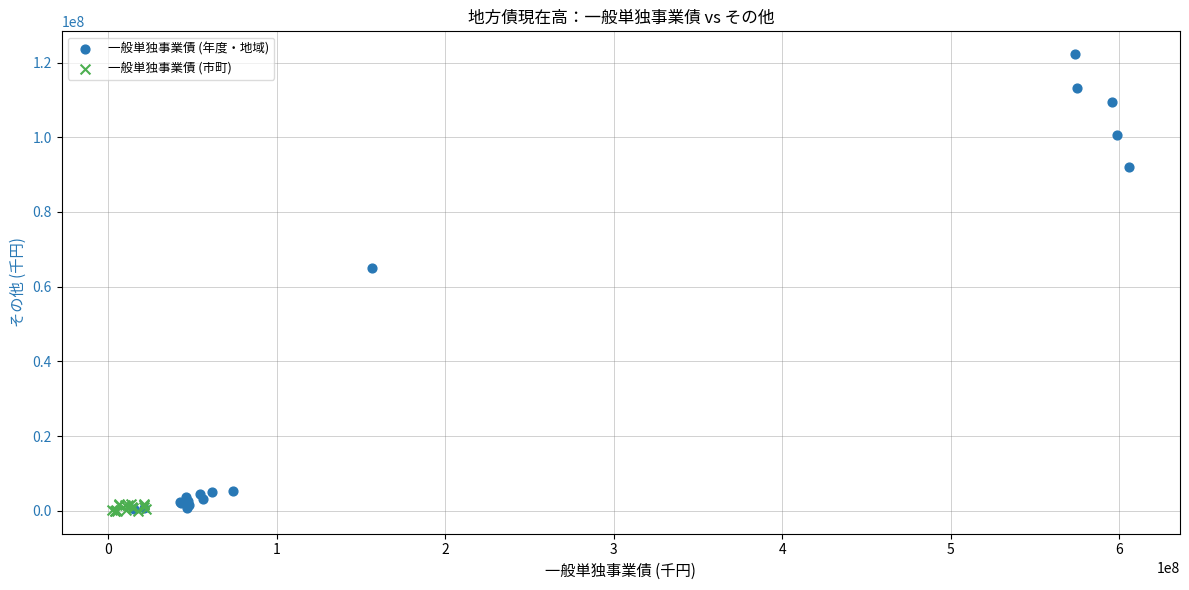

Which series reaches the maximum Y coordinate?

一般単独事業債 (年度・地域)